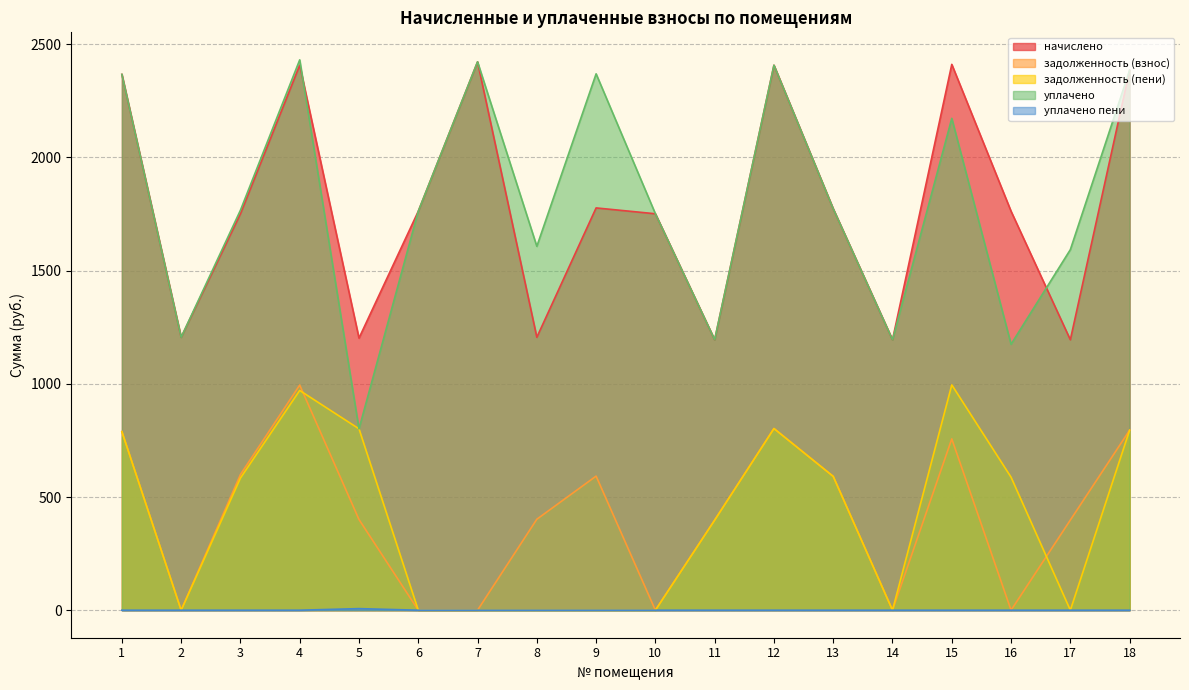

At which category is the sum across all series the highest?

4